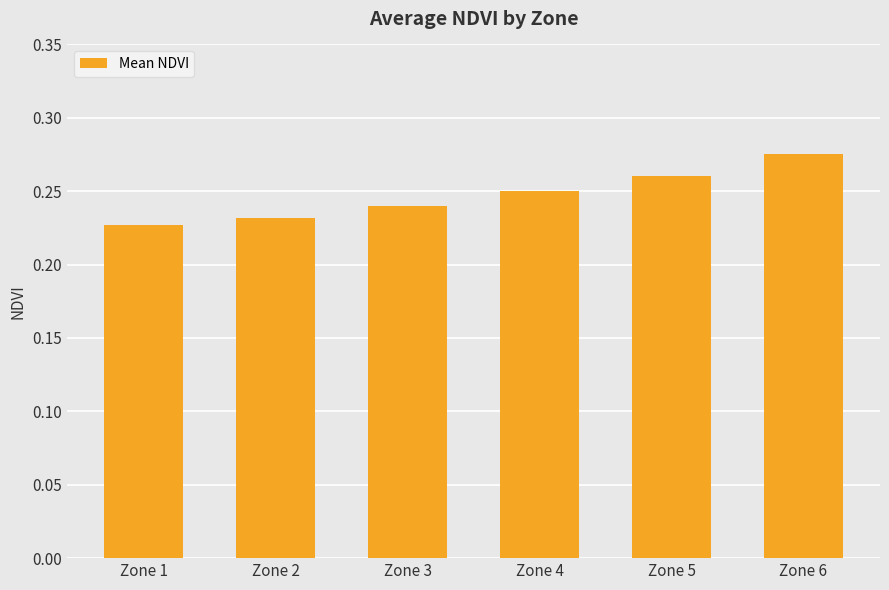

What is the sum of all values?

1.5